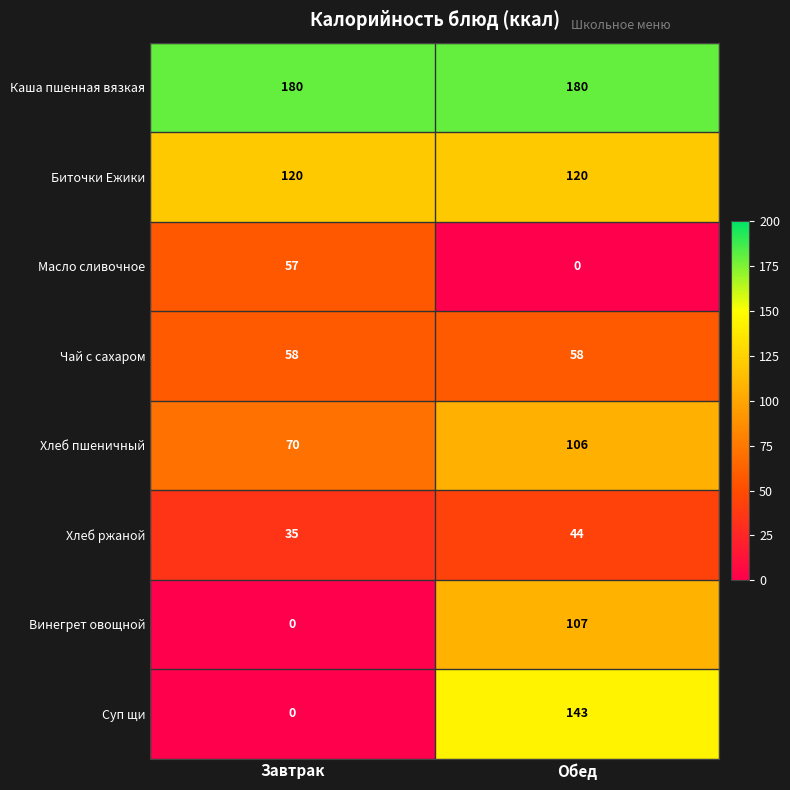

Which series has the largest range (max minus min)?

Суп щи